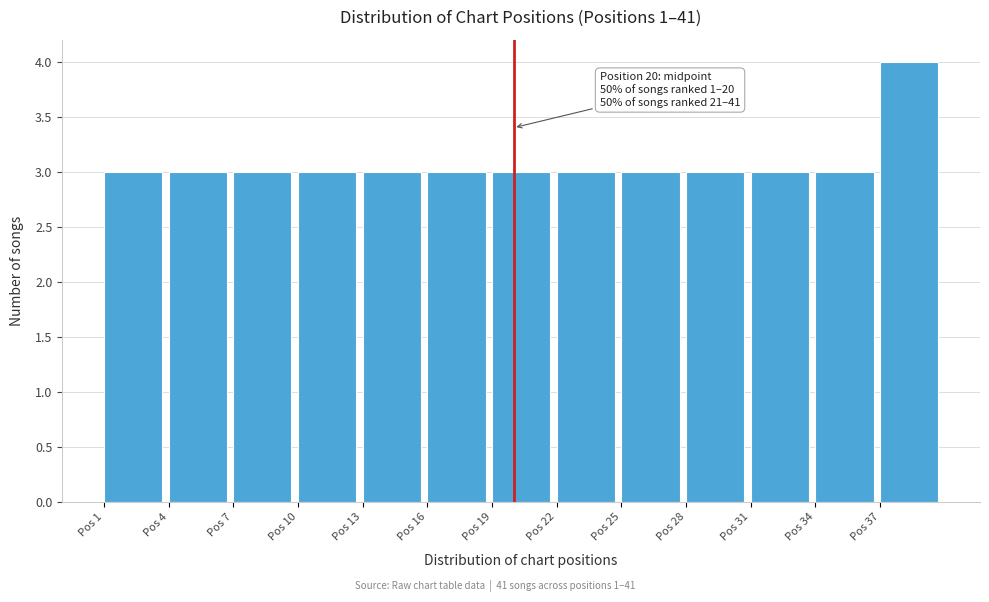

Over which range of the x-axis is the bar tallest?

37 to 40